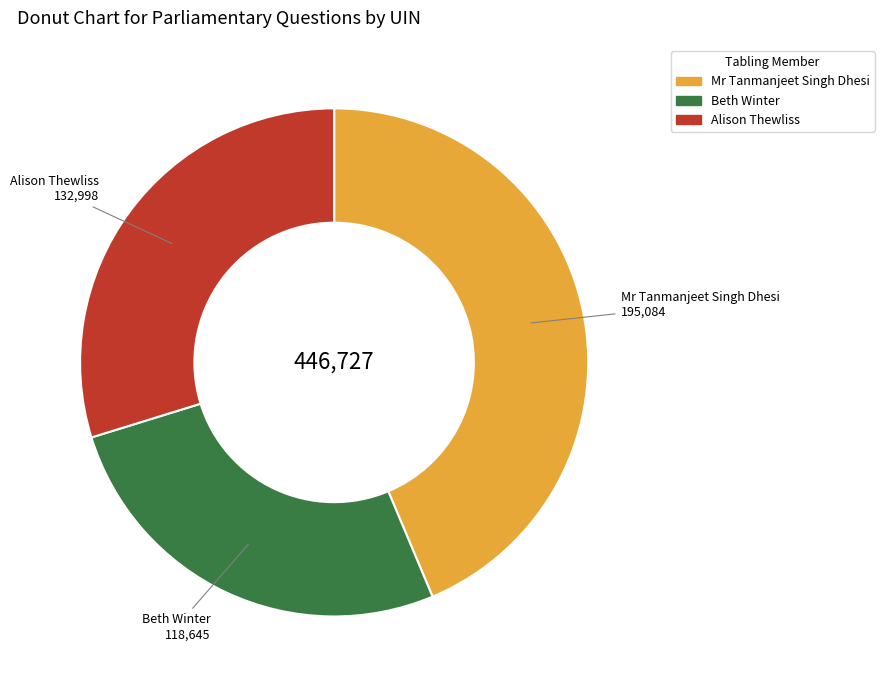

Is there a majority slice in this chart?

No